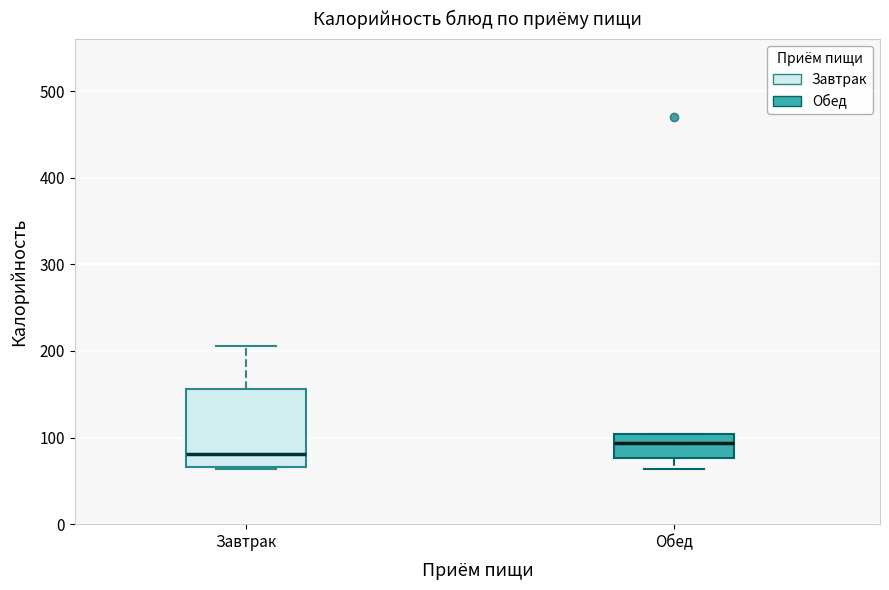

Where does the lower whisker of the box for Обед end on the y-axis? The values are not printed on the chart, so give them approximately, as read against the axis.

60